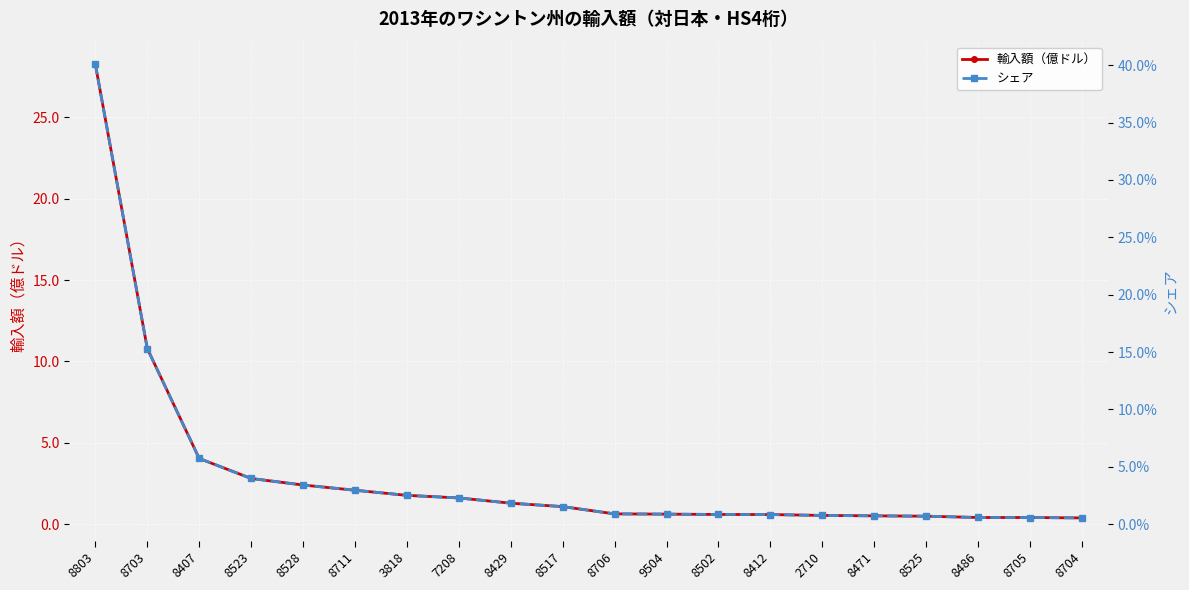

The シェア series shows 0.0 at 9504. True or false?

False